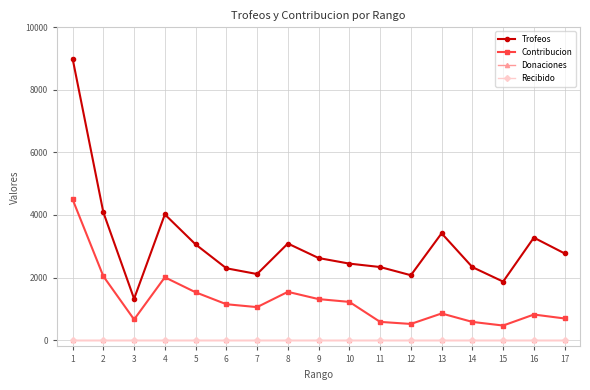

Is it true that Contribucion equals 467 at 15?

True